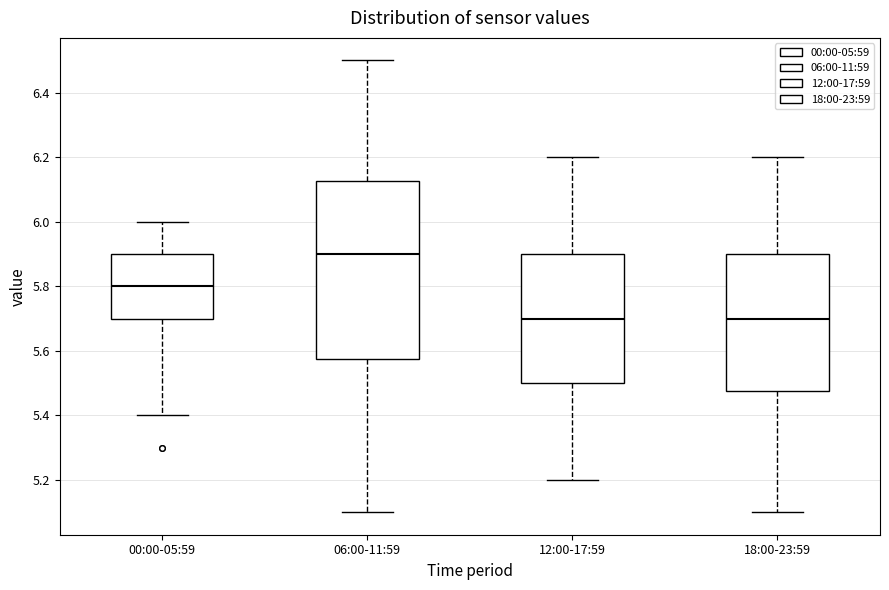

Which box is the tallest, from its lower edge to its upper edge?

06:00-11:59